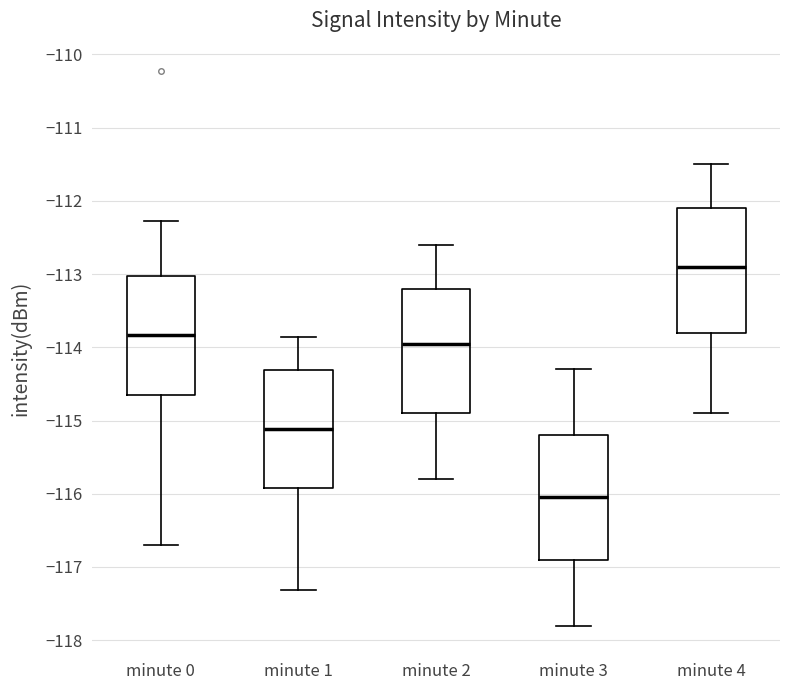

Reading left to right, transcribe this box plot: for each box, give where its median line is, the range the box spans, and where its two whiskers end, as read against the y-axis. The values are not printed on the chart, so give them approximately, as read against the axis.

minute 0: median -113.8, box -114.7 to -113.0, whiskers -116.7 to -112.3
minute 1: median -115.1, box -115.9 to -114.3, whiskers -117.3 to -113.9
minute 2: median -113.9, box -114.9 to -113.2, whiskers -115.8 to -112.6
minute 3: median -116.0, box -116.9 to -115.2, whiskers -117.8 to -114.3
minute 4: median -112.9, box -113.8 to -112.1, whiskers -114.9 to -111.5